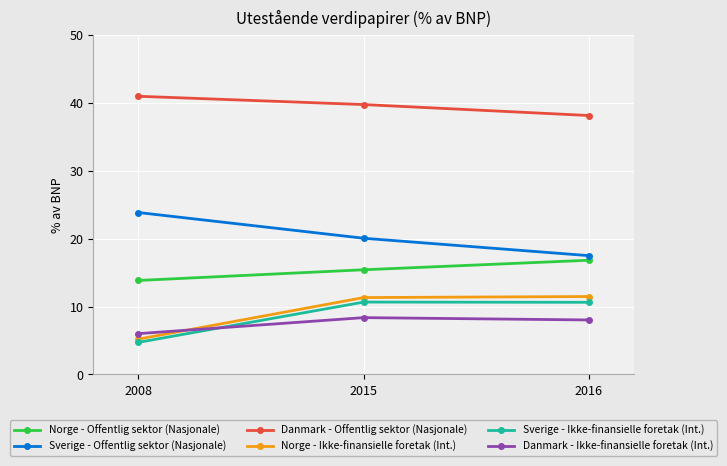

At how many categories does at least one series exceed 10?

3